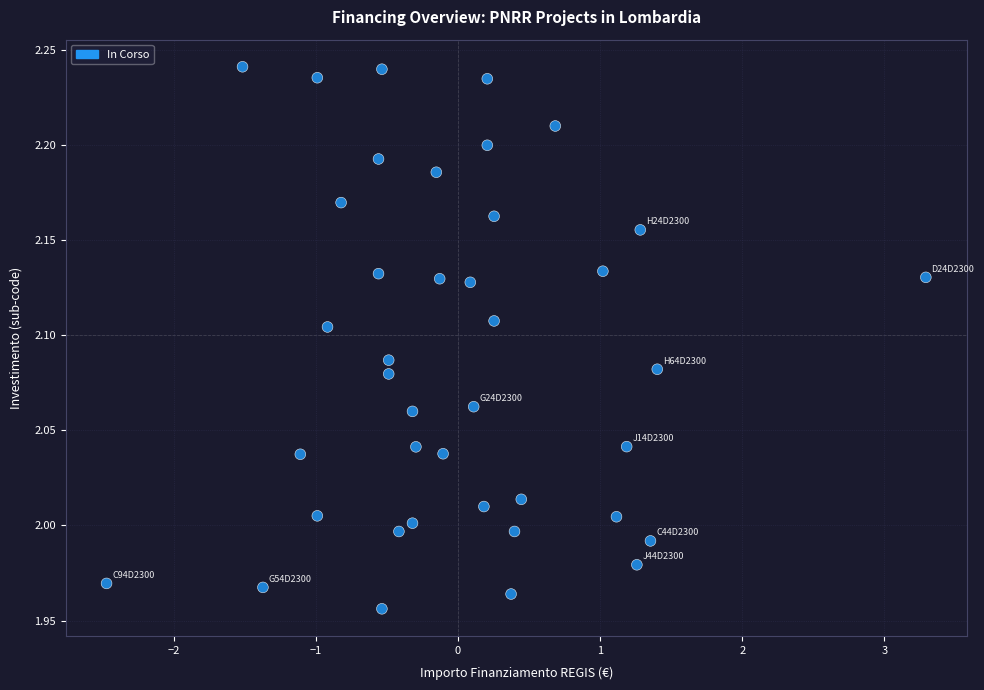

What is the range of X values (max minus min)?

5.8